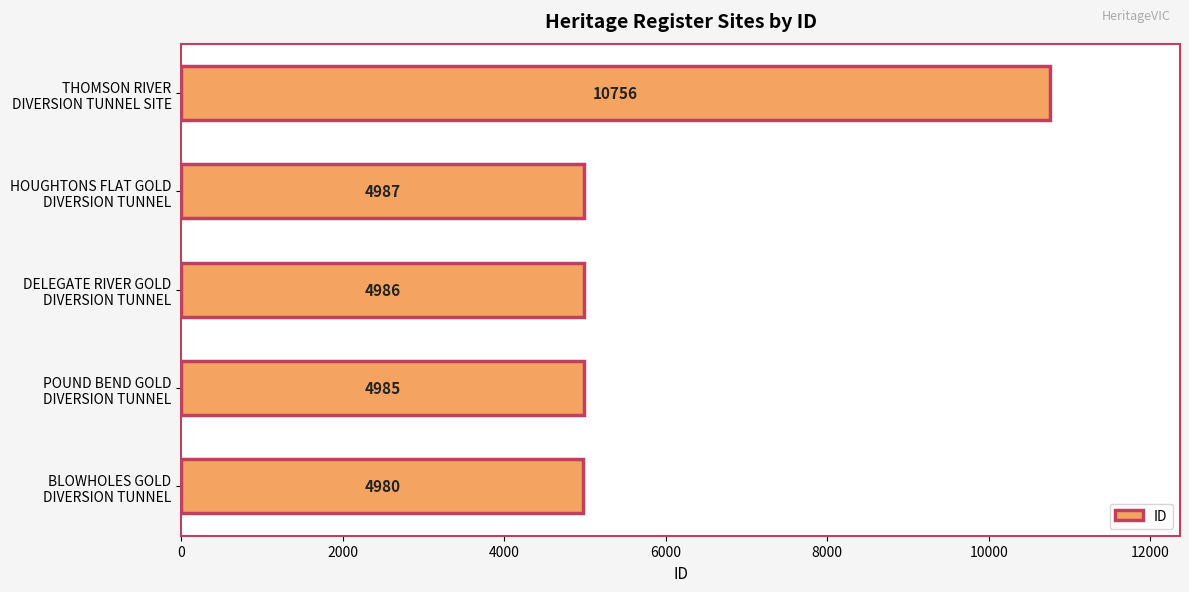

What is the difference between the second highest and minimum values?

7